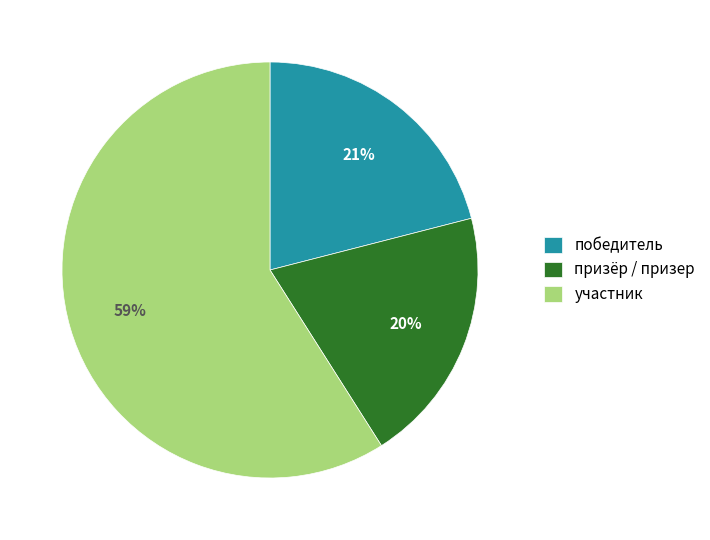

What is the majority slice?

участник